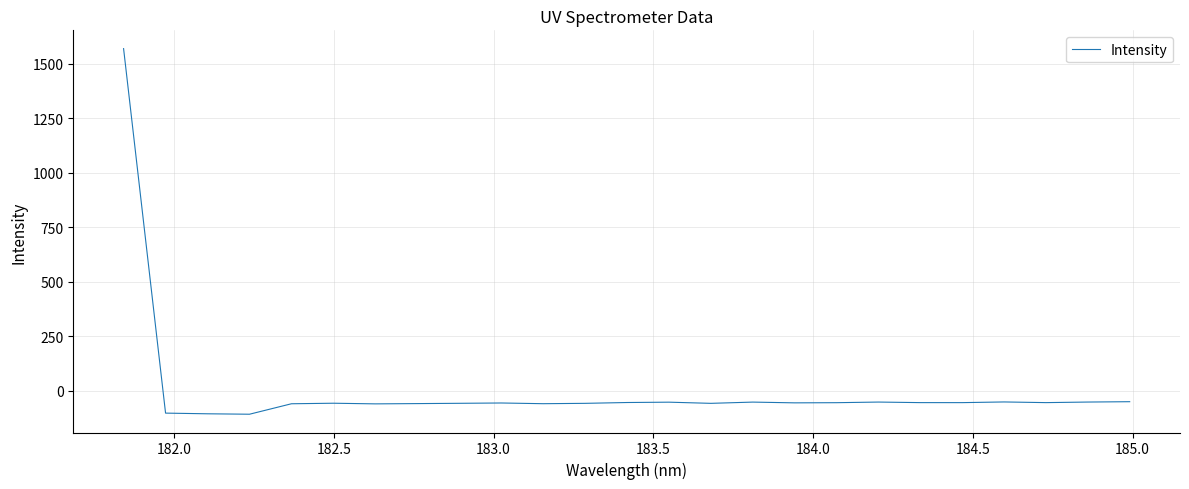

What is the difference between the maximum and minimum values?

1676.2